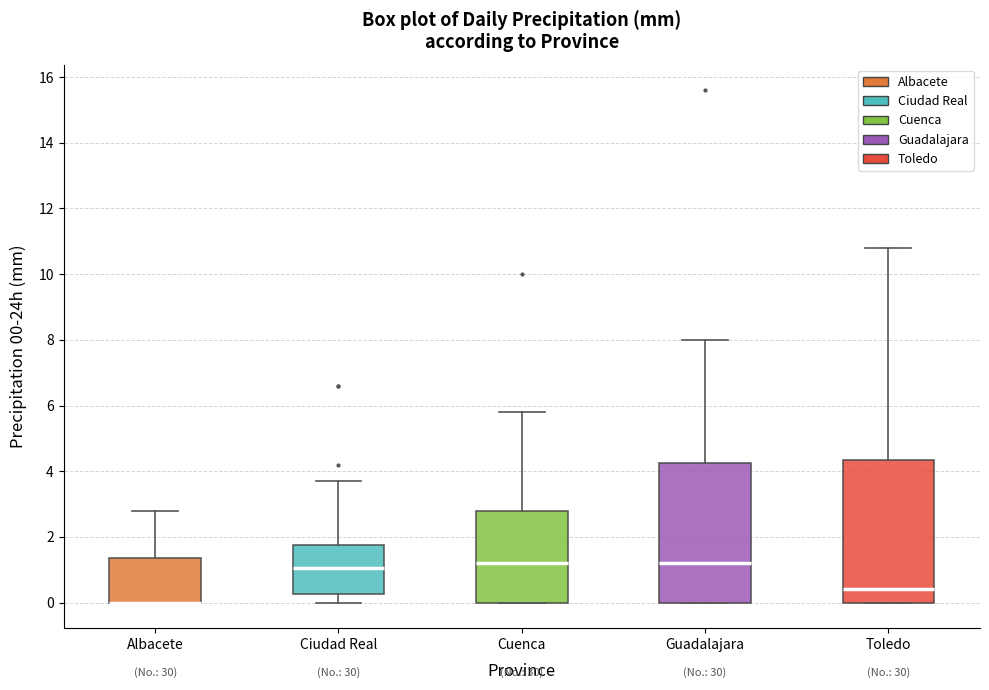

Reading left to right, transcribe this box plot: for each box, give where its median line is, the range the box spans, and where its two whiskers end, as read against the y-axis. The values are not printed on the chart, so give them approximately, as read against the axis.

Albacete: median 0.0 (drawn on the box's lower edge), box 0.0 to 1.4, whiskers 0.0 to 2.8
Ciudad Real: median 1.0, box 0.2 to 1.8, whiskers 0.0 to 3.8
Cuenca: median 1.2, box 0.0 to 2.8, whiskers 0.0 to 5.8
Guadalajara: median 1.2, box 0.0 to 4.2, whiskers 0.0 to 8.0
Toledo: median 0.4, box 0.0 to 4.4, whiskers 0.0 to 10.8